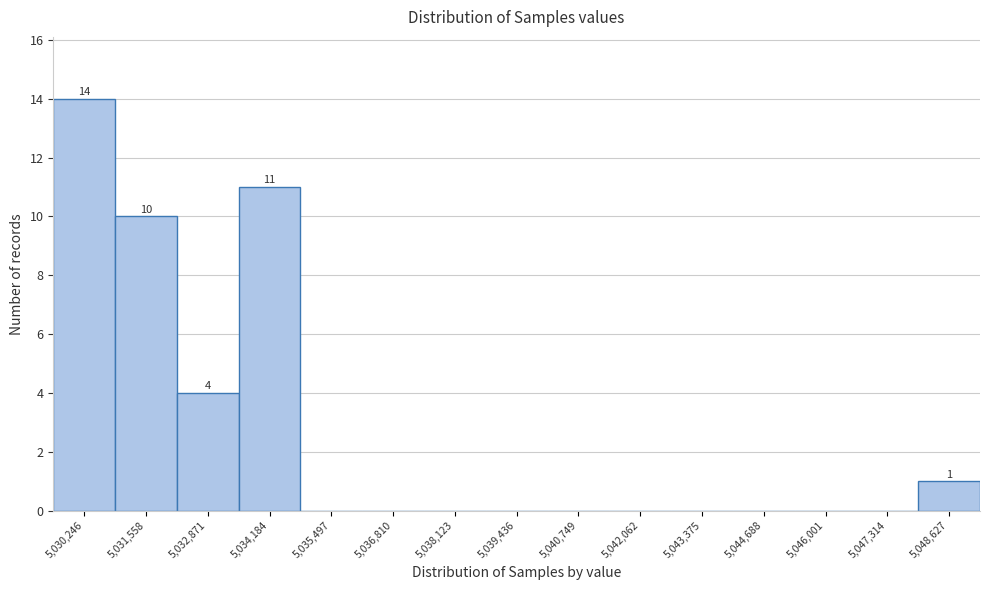

Reading left to right, extract all data points from this chart.

5,030,246=14	5,031,558=10	5,032,871=4	5,034,184=11	5,035,497=0	5,036,810=0	5,038,123=0	5,039,436=0	5,040,749=0	5,042,062=0	5,043,375=0	5,044,688=0	5,046,001=0	5,047,314=0	5,048,627=1